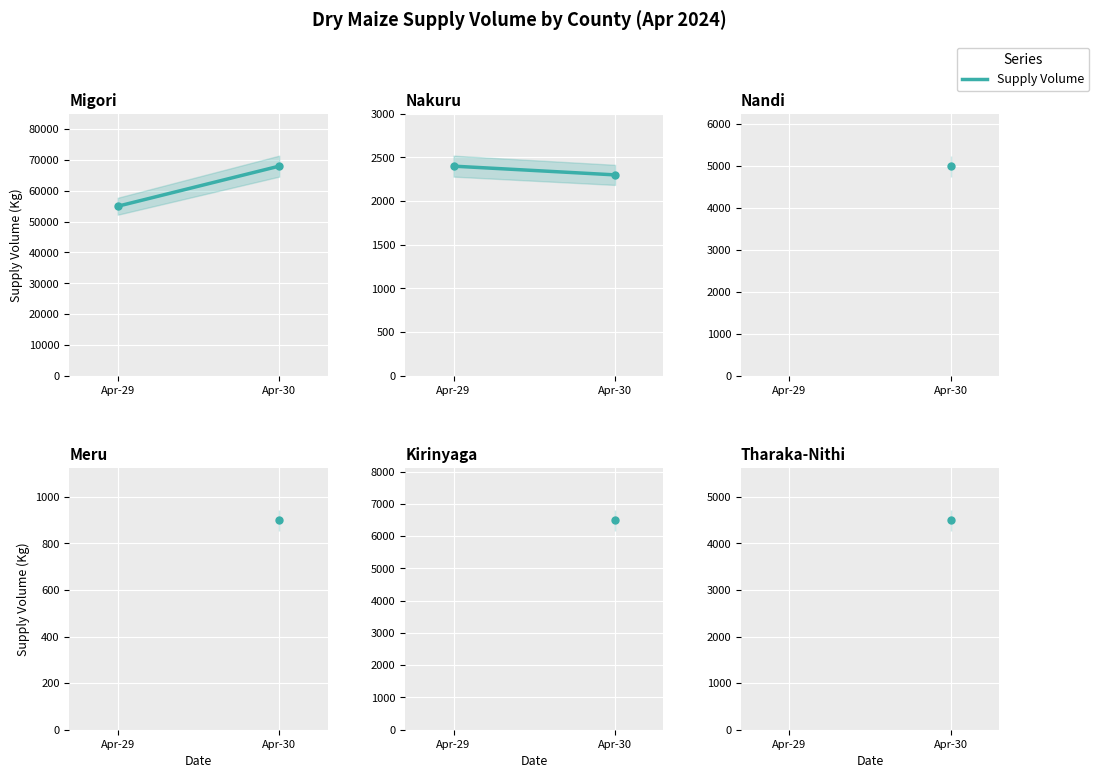

At which category does the chart reach its peak across all series?

Apr-30